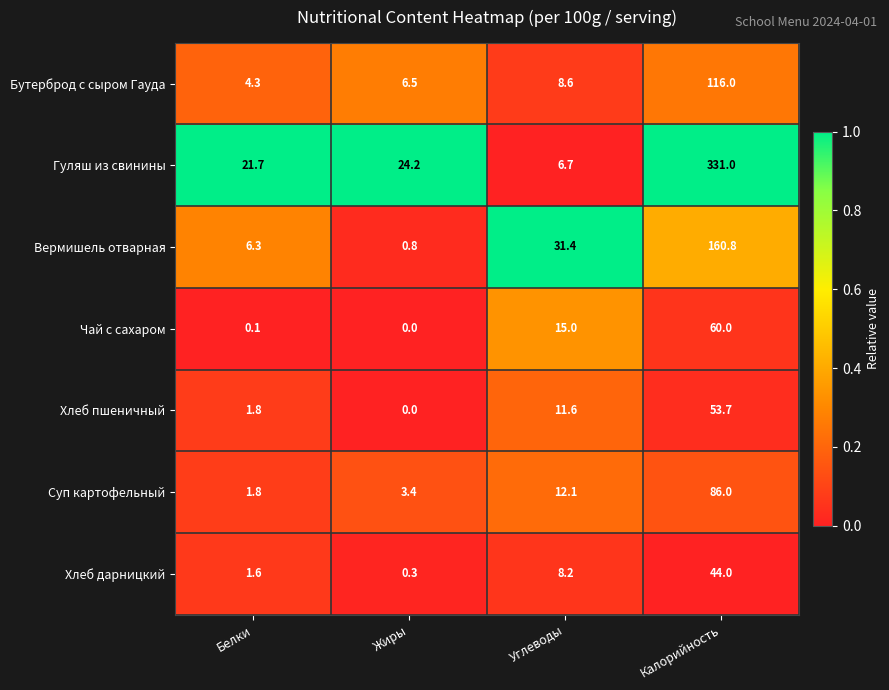

Reading right to left, extract all data points from this chart.

Бутерброд с сыром Гауда: 116.0	8.6	6.5	4.3
Гуляш из свинины: 331.0	6.7	24.2	21.7
Вермишель отварная: 160.8	31.4	0.8	6.3
Чай с сахаром: 60.0	15.0	0.0	0.1
Хлеб пшеничный: 53.7	11.6	0.0	1.8
Суп картофельный: 86.0	12.1	3.4	1.8
Хлеб дарницкий: 44.0	8.2	0.3	1.6